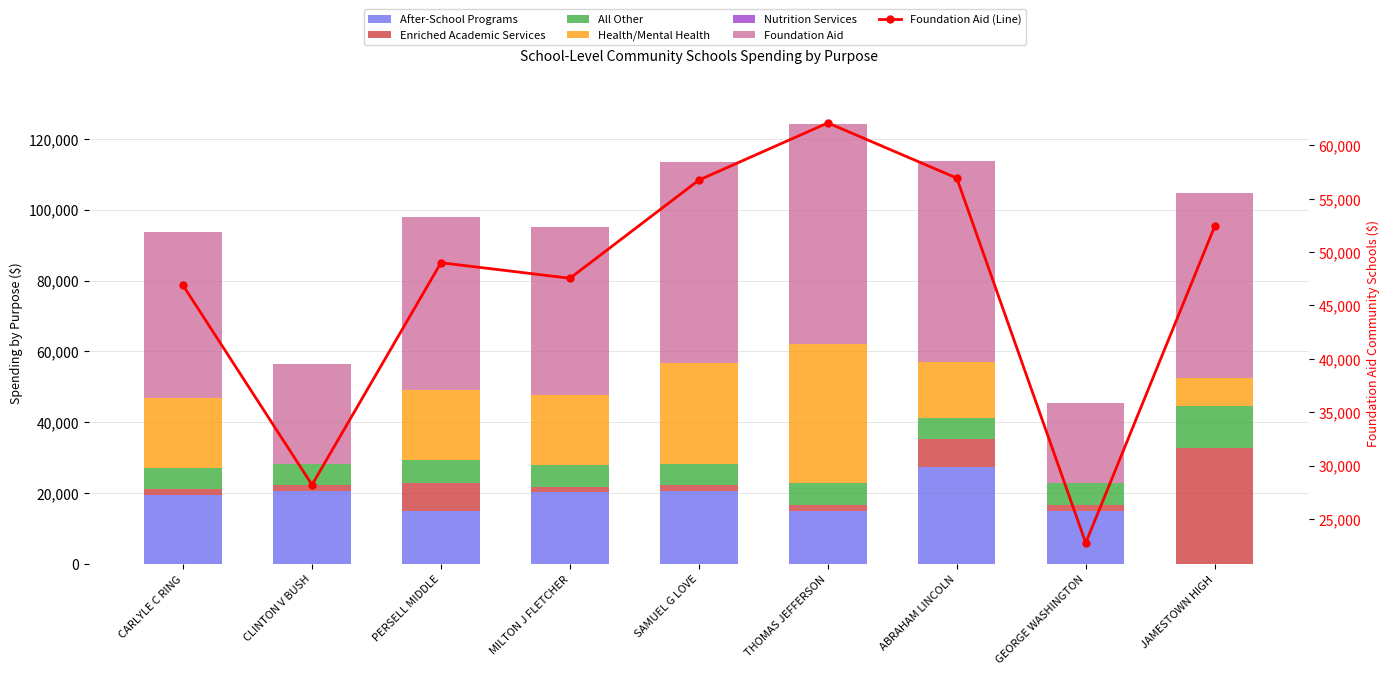

What is the difference between the maximum and minimum values in the All Other series?

5830